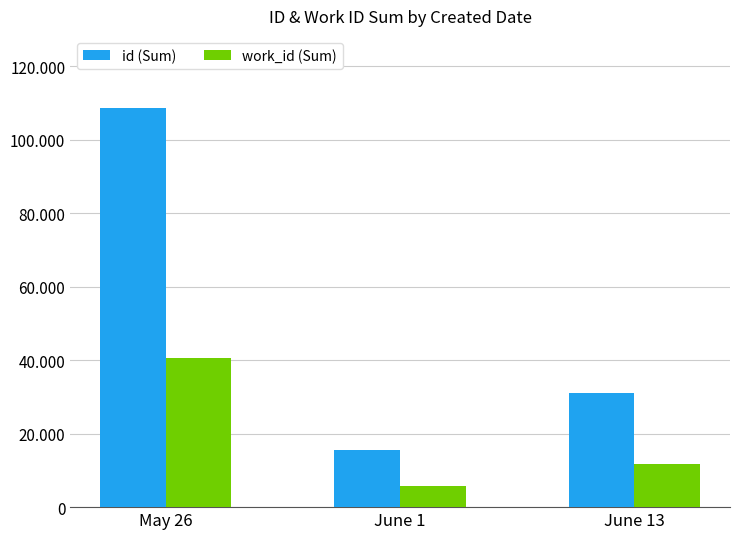

Reading left to right, transcribe all the data shown in this chart.

id (Sum): 108687	15531	31069
work_id (Sum): 40691	5817	11640